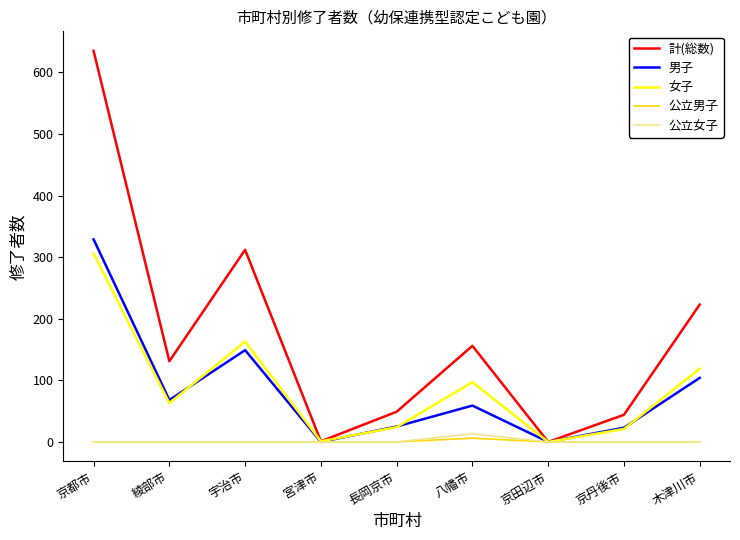

Between 宇治市 and 長岡京市, which series saw the biggest shift?

計(総数)